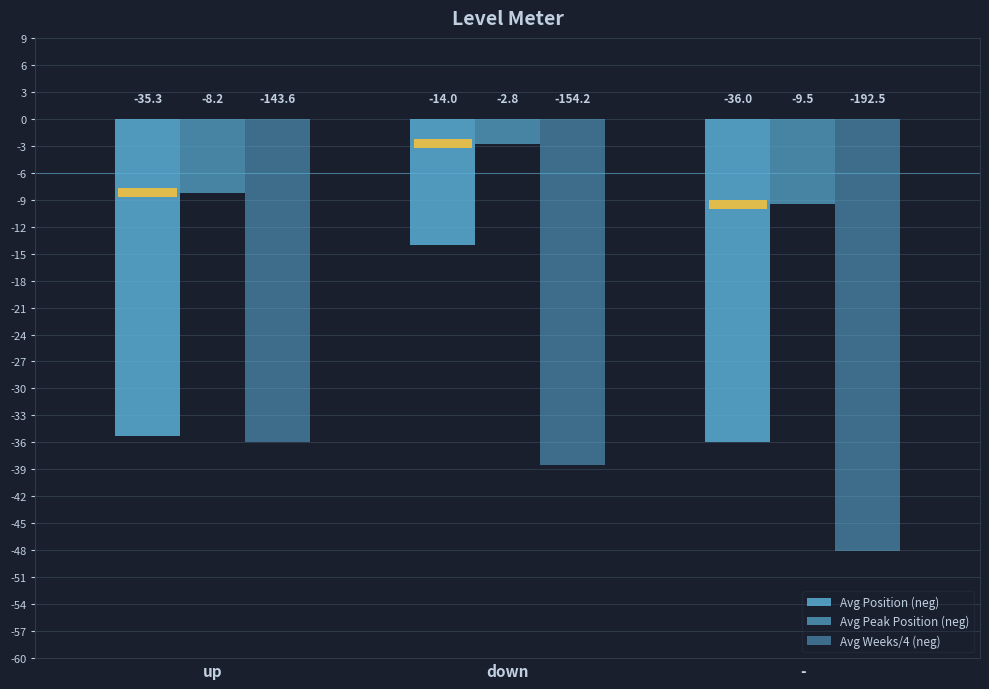

What is the sum of all Avg Weeks/4 (neg) values?

-122.6